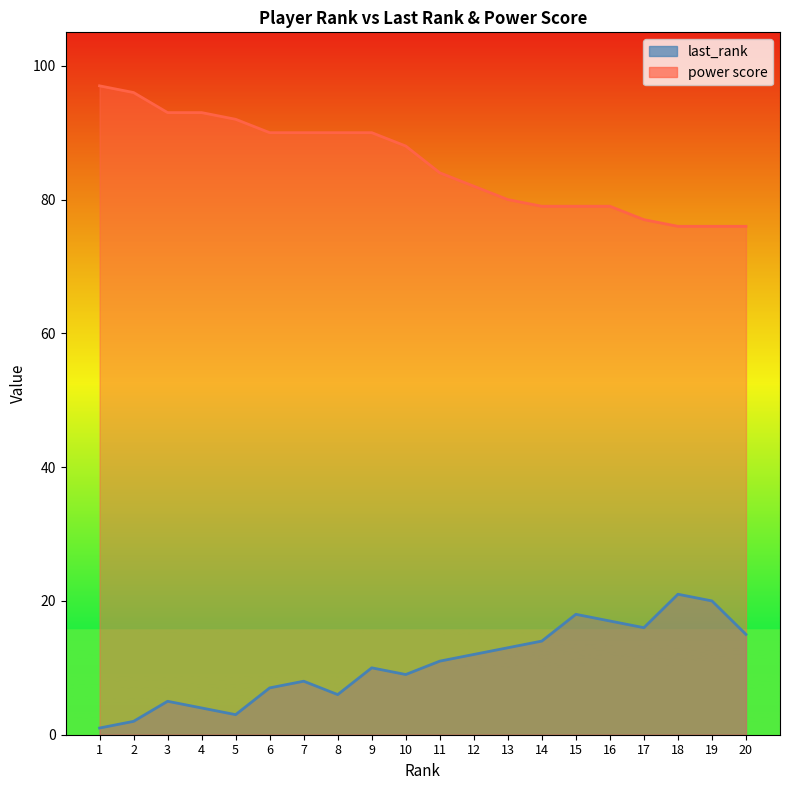

What is the value of the power score point at the 6th from the left?

90